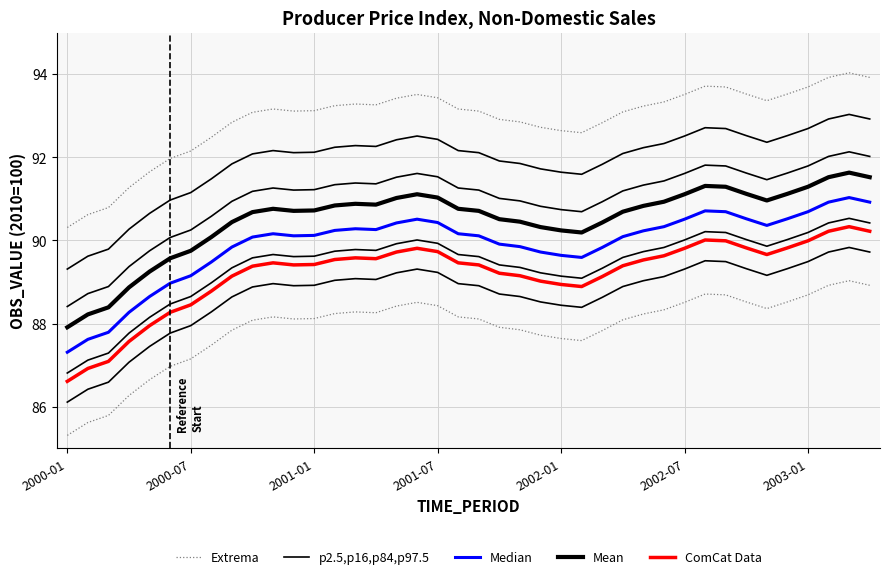

How many distinct data groups are displayed?

5